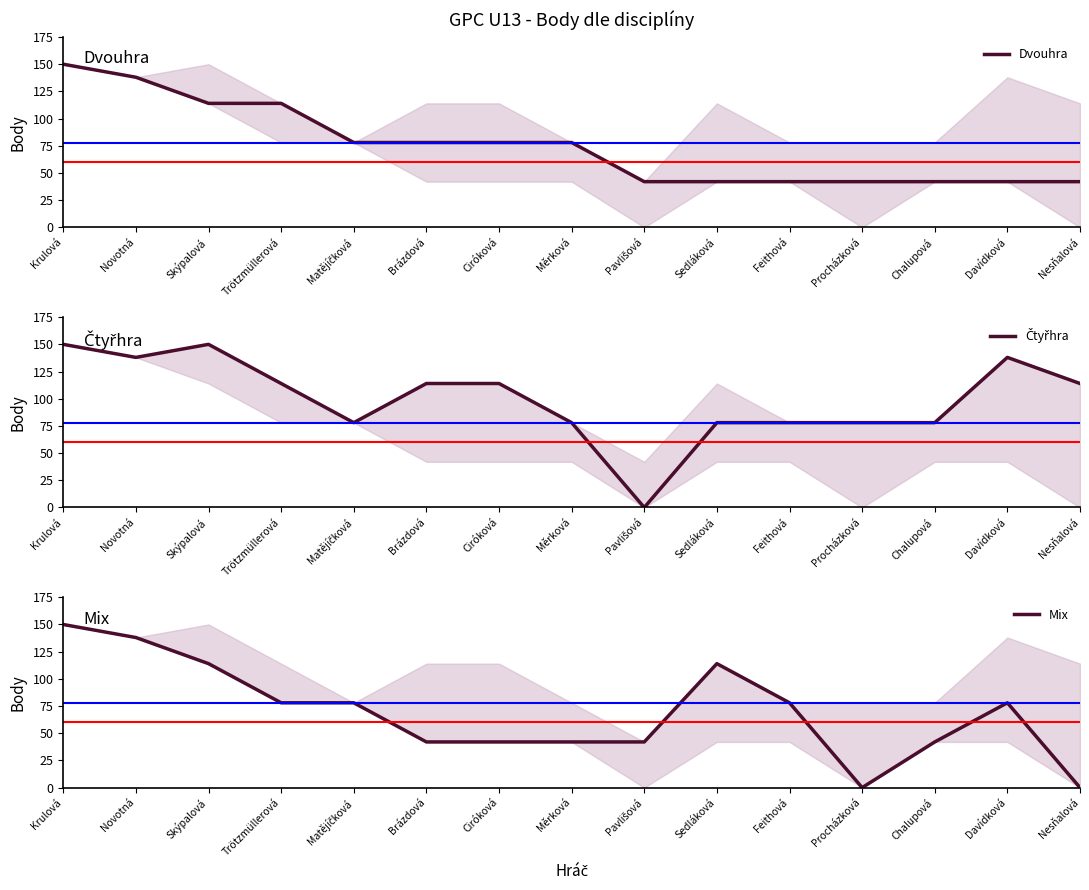

Between which two adjacent categories do Mix and Dvouhra first intersect?

Feithová and Procházková